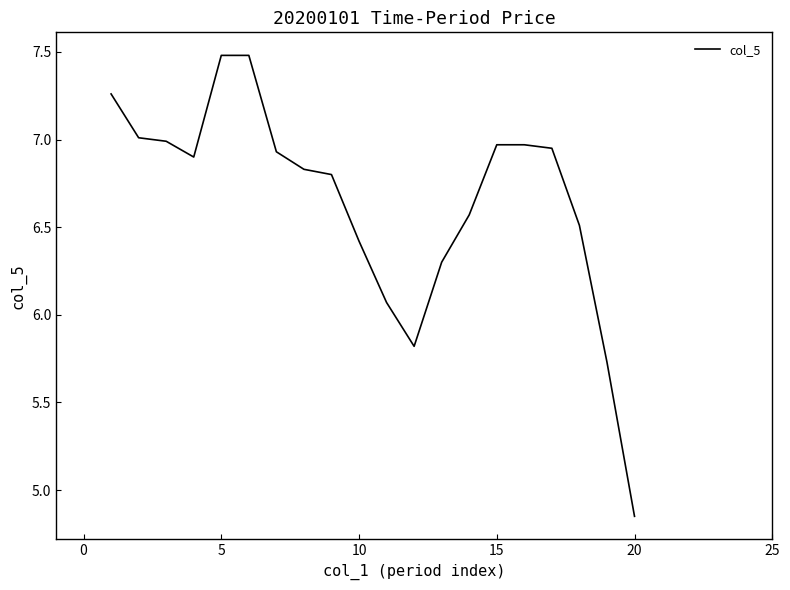

What is the difference between the maximum and minimum values?

2.6